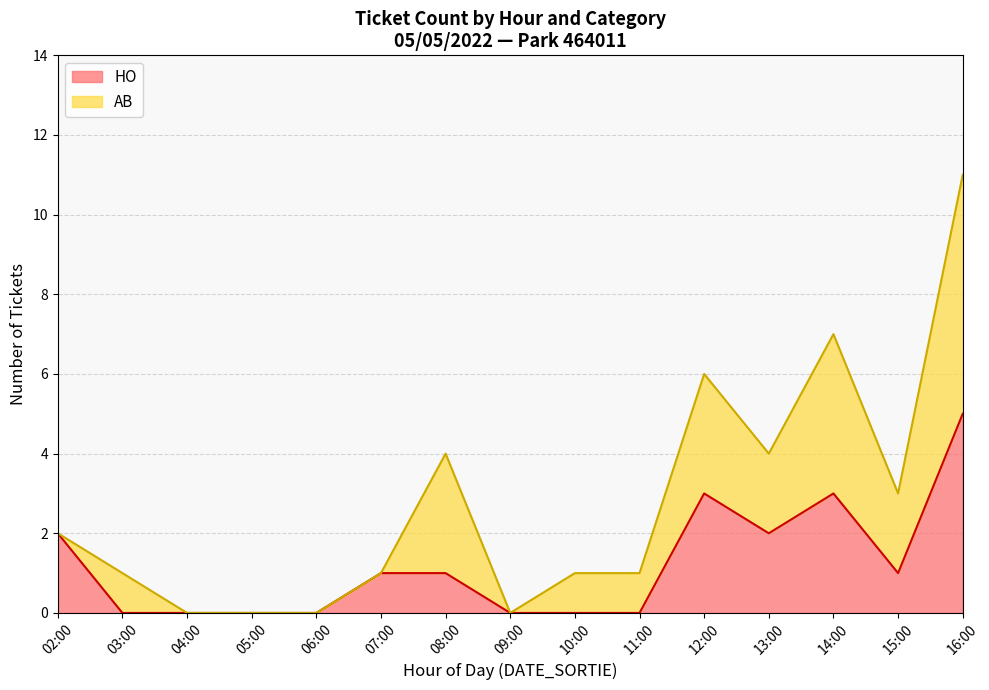

Which category has the highest value in the HO series?

16:00